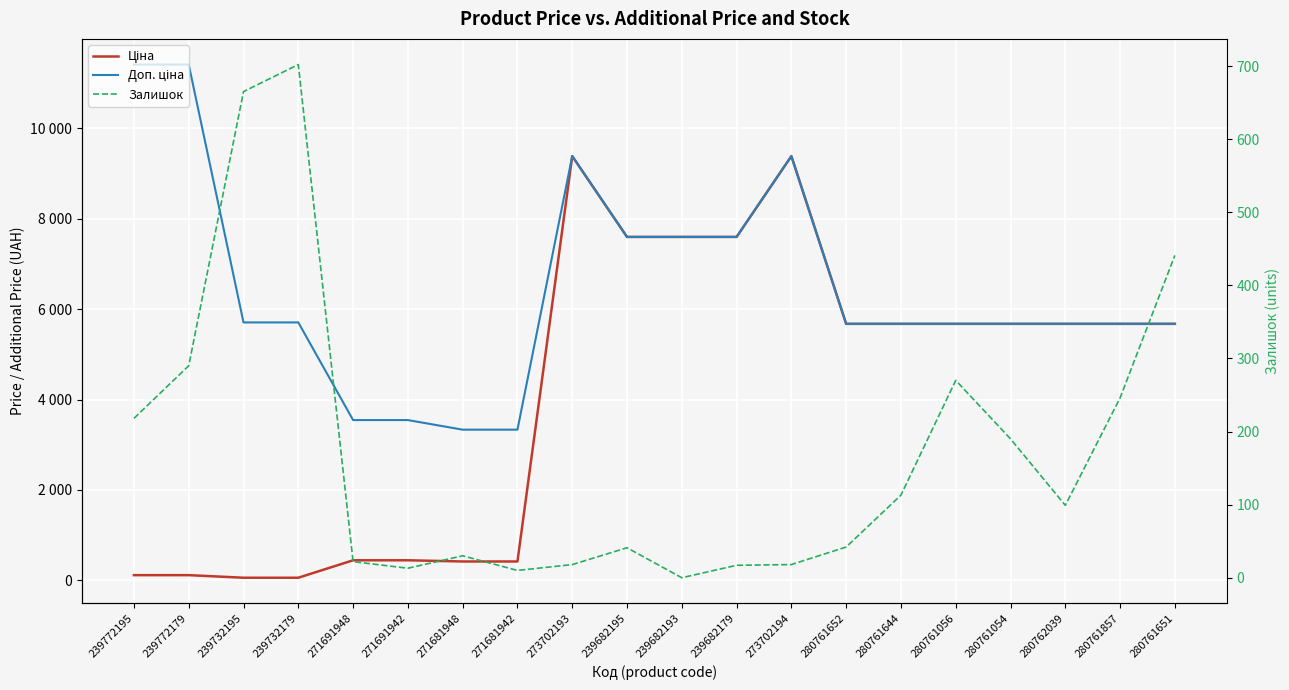

Which has a higher value, 271691948 or 239682179?

239682179